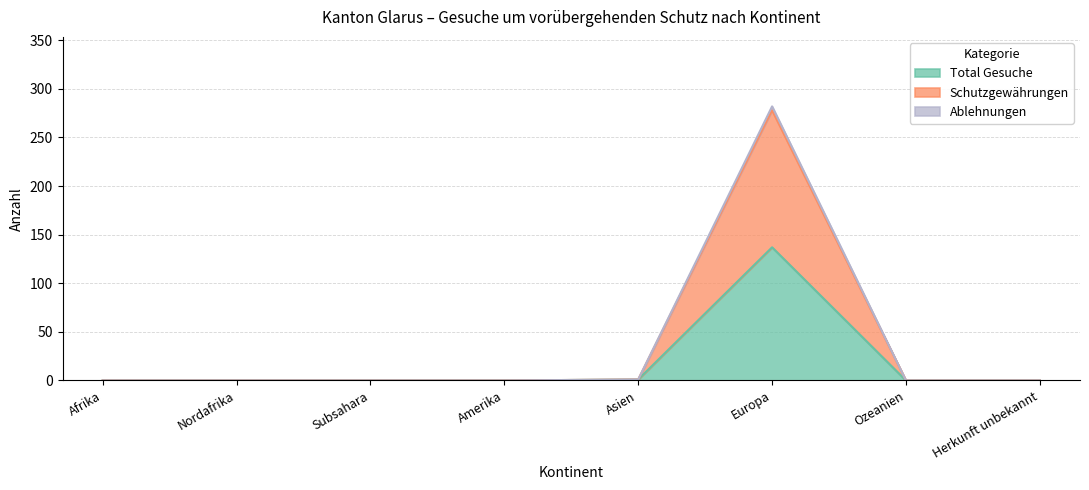

What are all the series names shown in the legend?

Total Gesuche, Schutzgewährungen, Ablehnungen